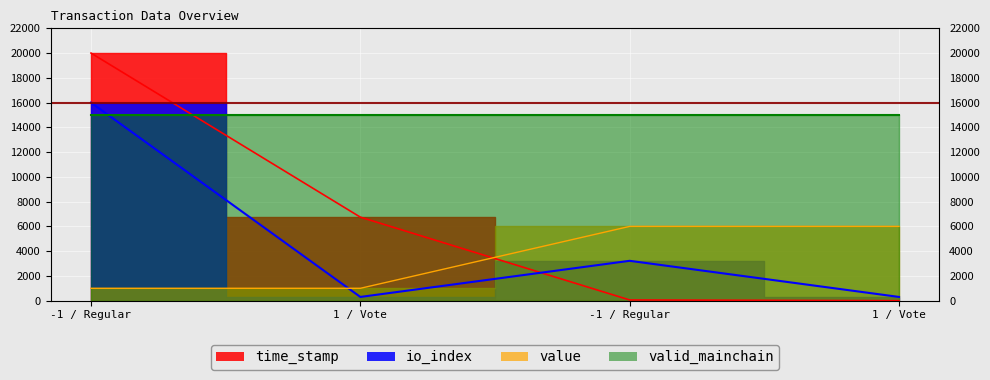

Between which two adjacent categories do io_index and value first intersect?

-1 / Regular and 1 / Vote